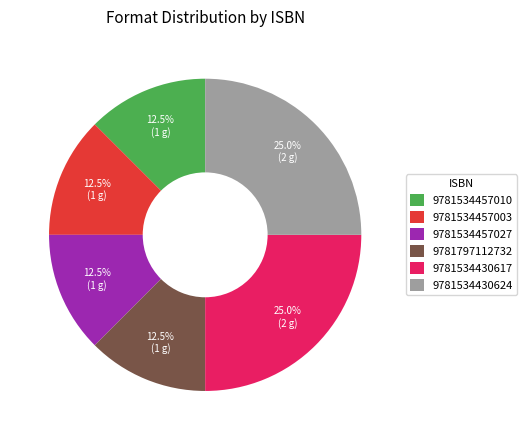

Is there any slice that represents more than half of the pie?

No